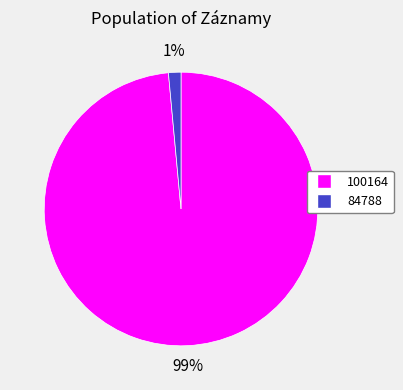

True or false: 100164 accounts for 99% of the total.

True